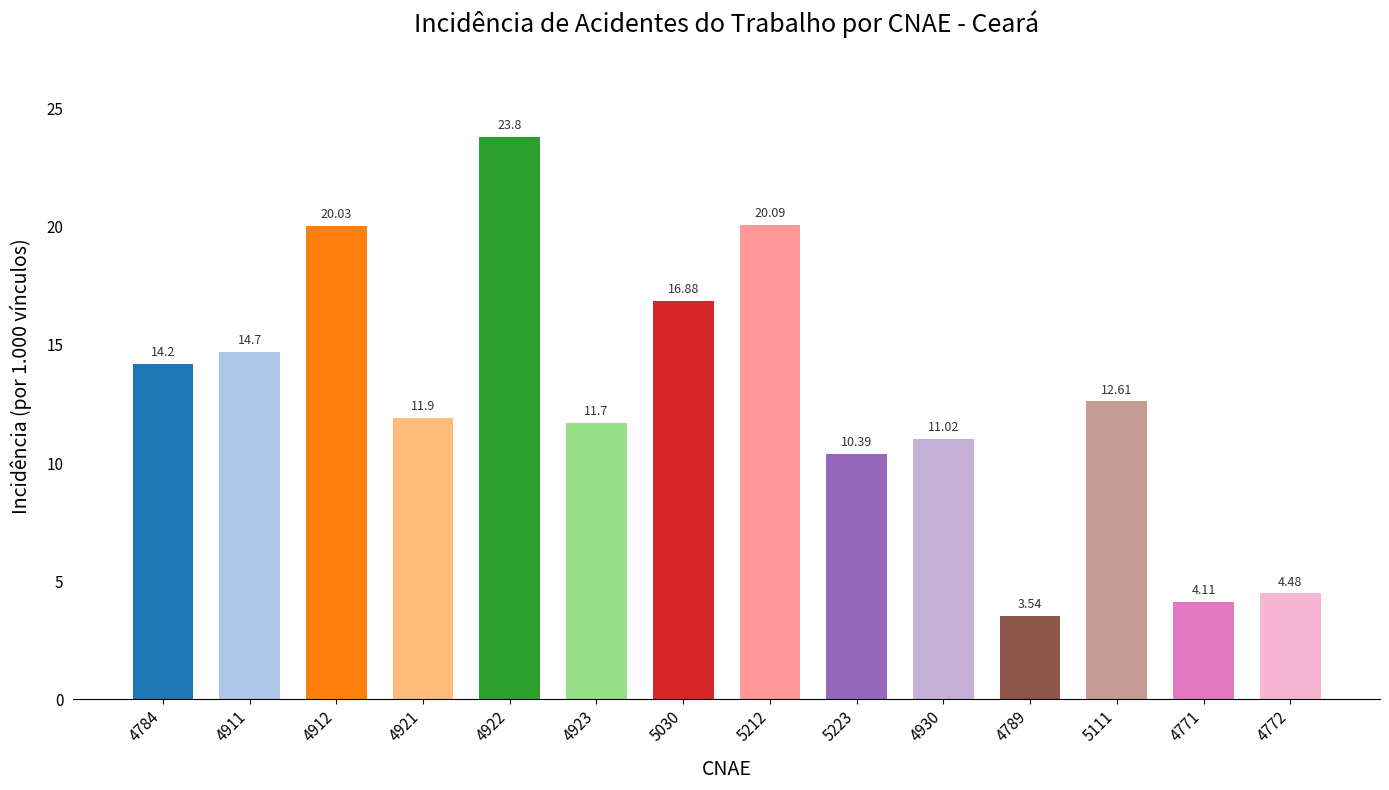

What is the ratio of the value at 5030 to the value at 4771?

4.1